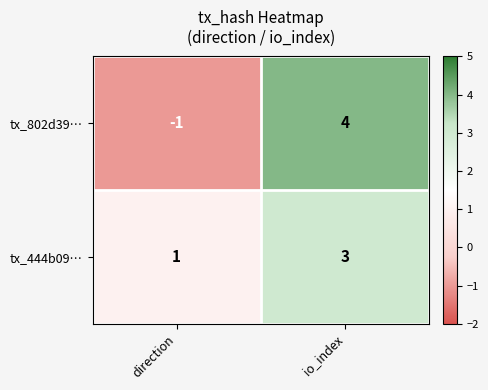

At which category is the sum across all series the highest?

io_index